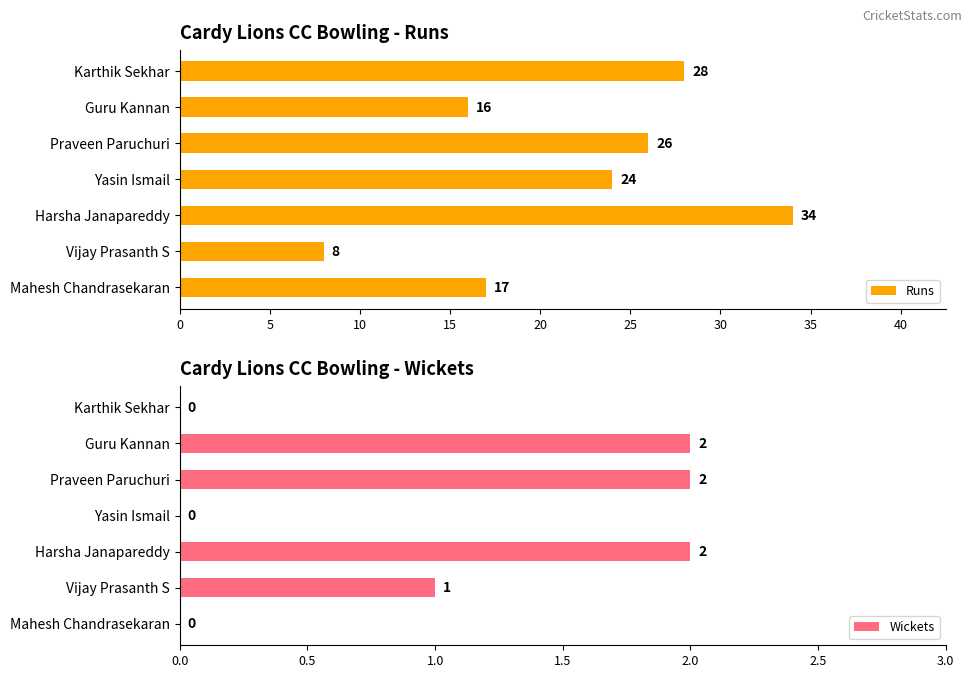

How many bars are there in total?

14